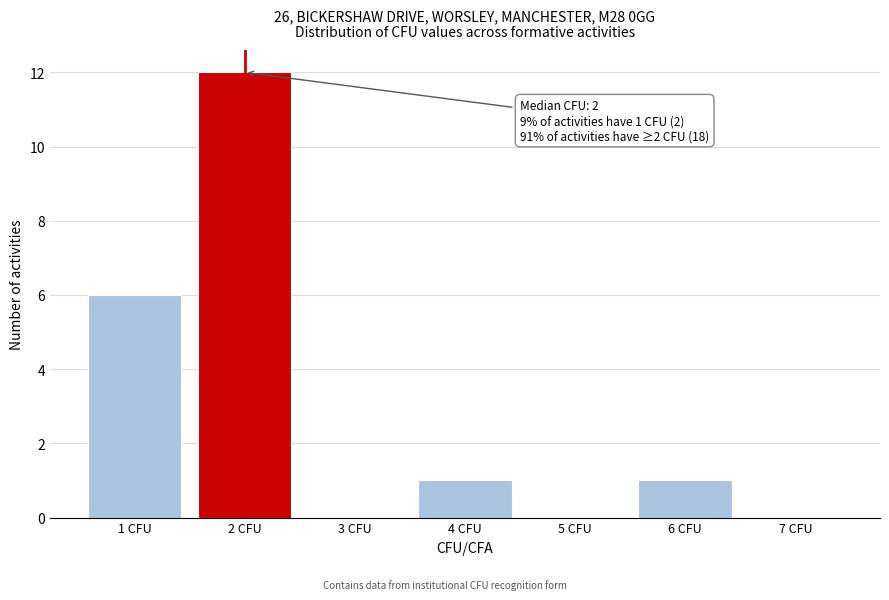

Reading left to right, extract all data points from this chart.

1 CFU=6	2 CFU=12	3 CFU=0	4 CFU=1	5 CFU=0	6 CFU=1	7 CFU=0